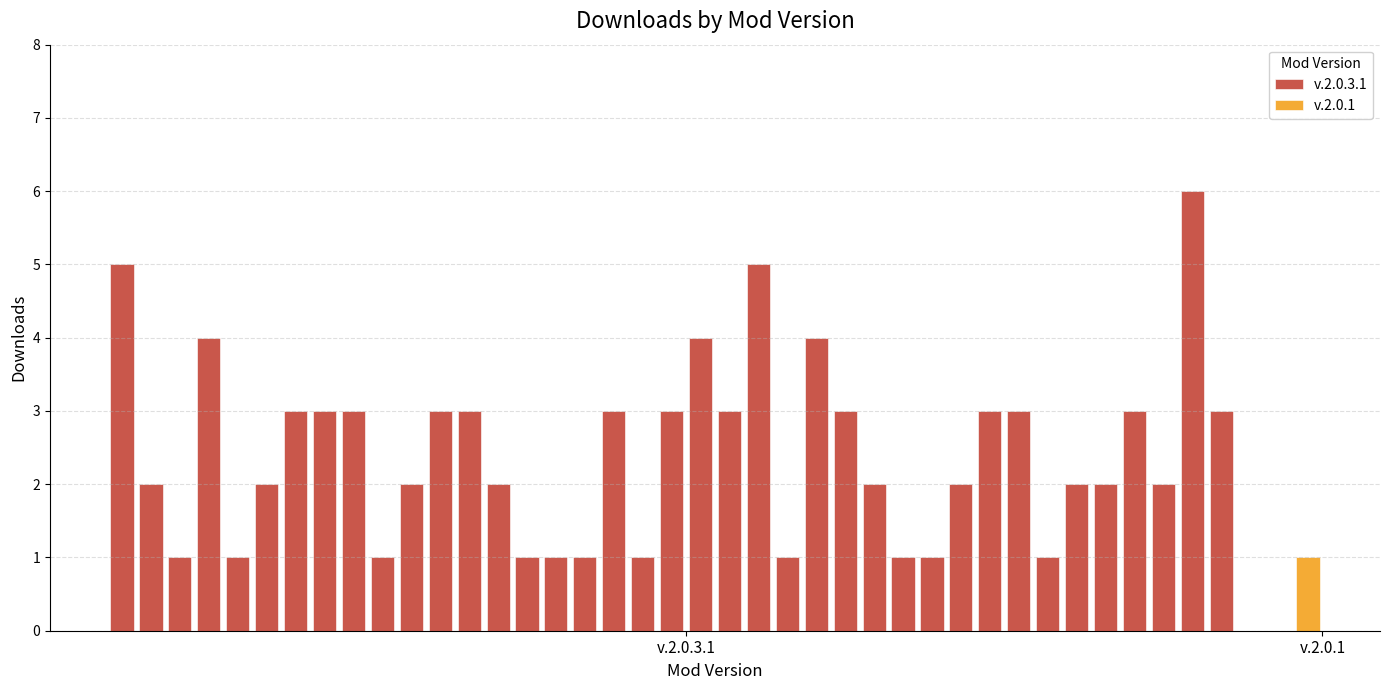

The chart shows a value of 3 at 31. True or false?

True